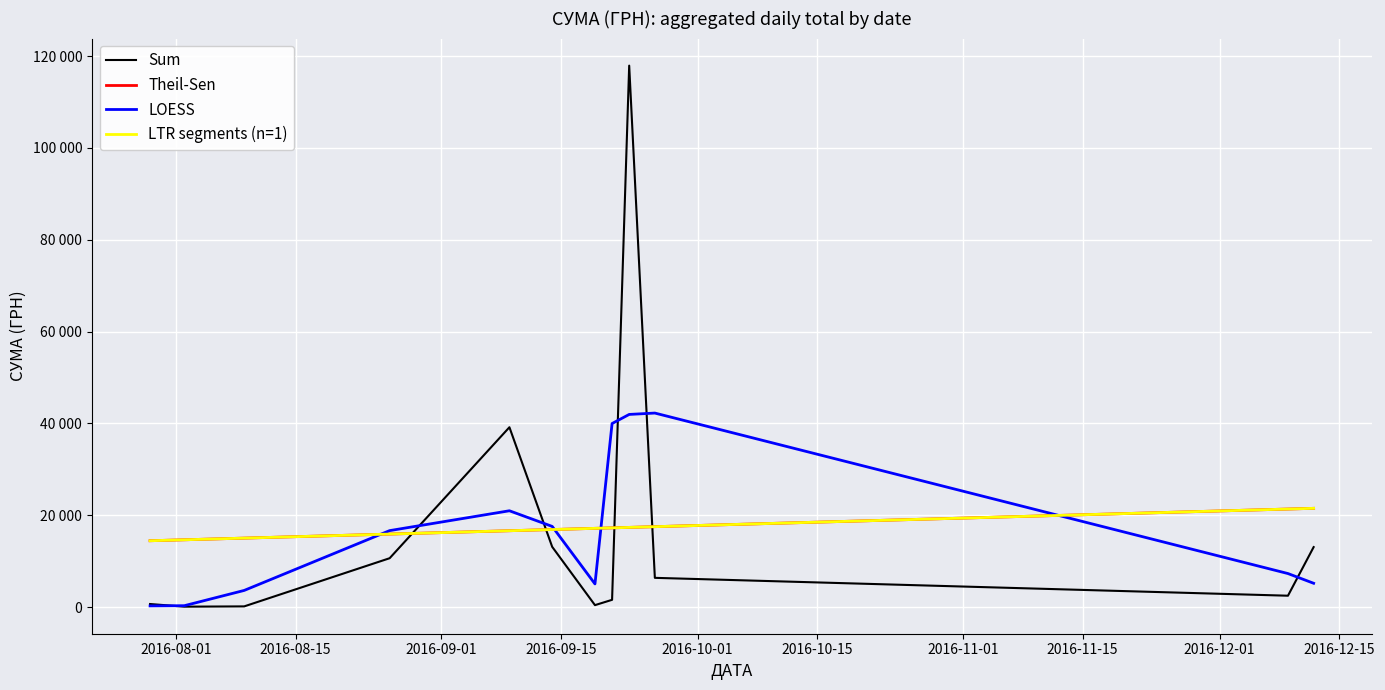

Does the chart have visible grid lines?

Yes